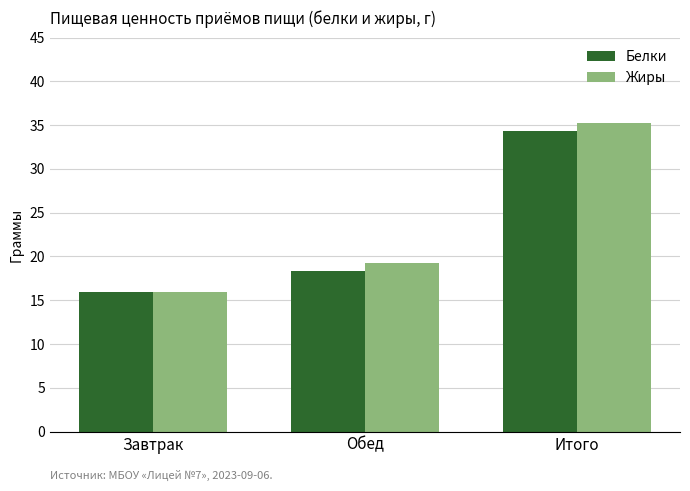

What is the lowest value of the Белки series?

16.0